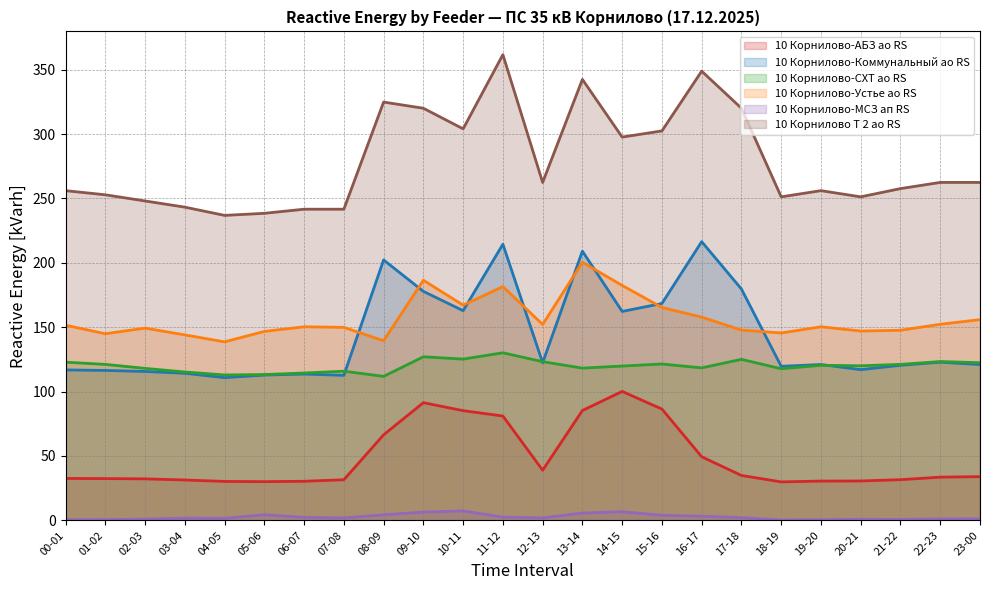

How many lines are shown in the chart?

6